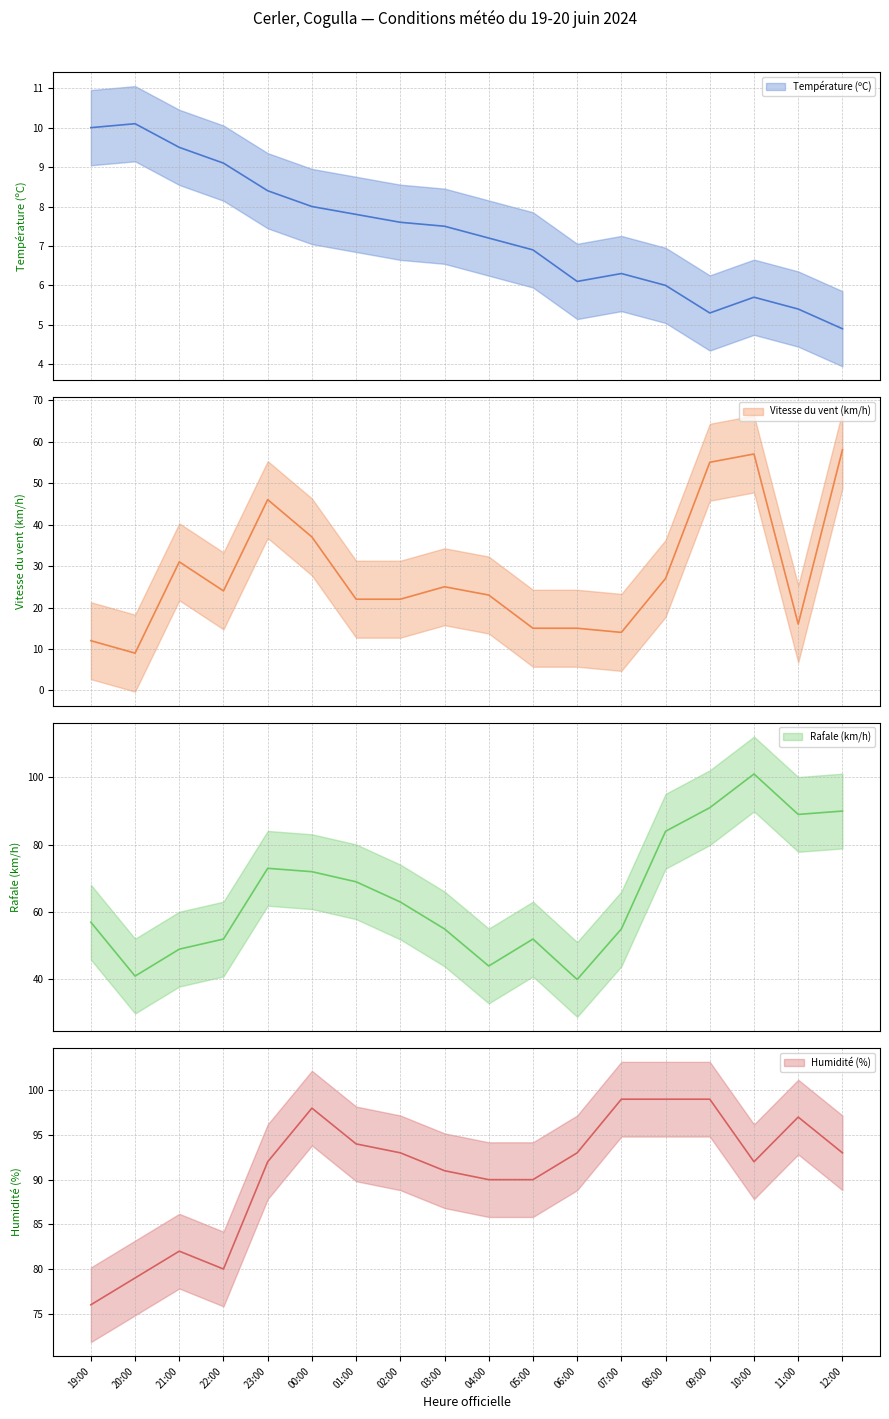

Reading right to left, extract all data points from this chart.

Température (ºC): 4.9	5.4	5.7	5.3	6.0	6.3	6.1	6.9	7.2	7.5	7.6	7.8	8.0	8.4	9.1	9.5	10.1	10.0
Vitesse du vent (km/h): 58.0	16.0	57.0	55.0	27.0	14.0	15.0	15.0	23.0	25.0	22.0	22.0	37.0	46.0	24.0	31.0	9.0	12.0
Rafale (km/h): 90.0	89.0	101.0	91.0	84.0	55.0	40.0	52.0	44.0	55.0	63.0	69.0	72.0	73.0	52.0	49.0	41.0	57.0
Humidité (%): 93.0	97.0	92.0	99.0	99.0	99.0	93.0	90.0	90.0	91.0	93.0	94.0	98.0	92.0	80.0	82.0	79.0	76.0